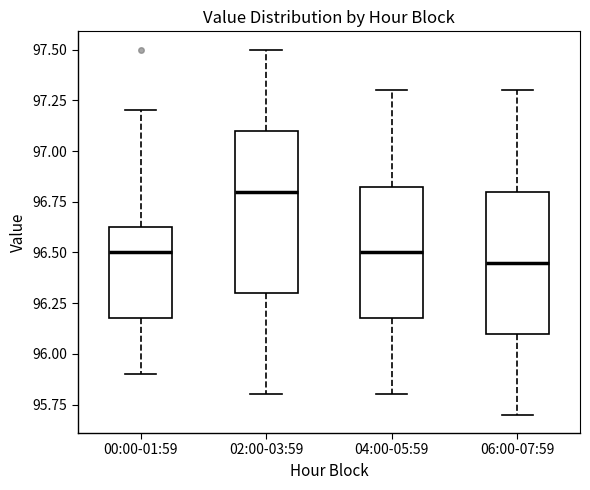

Which box has the highest median line?

02:00-03:59